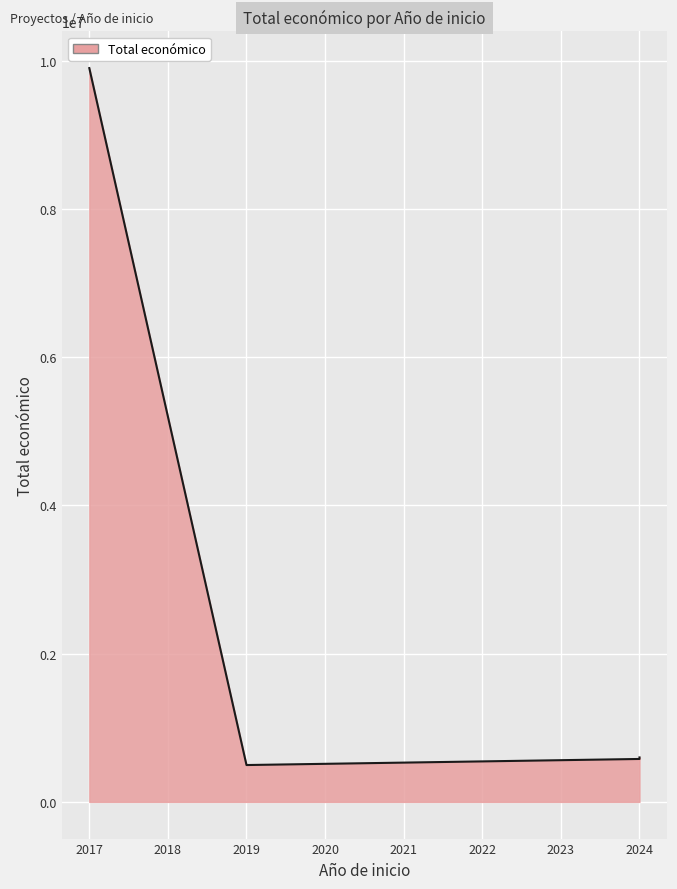

The value at 2019 is 732963. True or false?

False